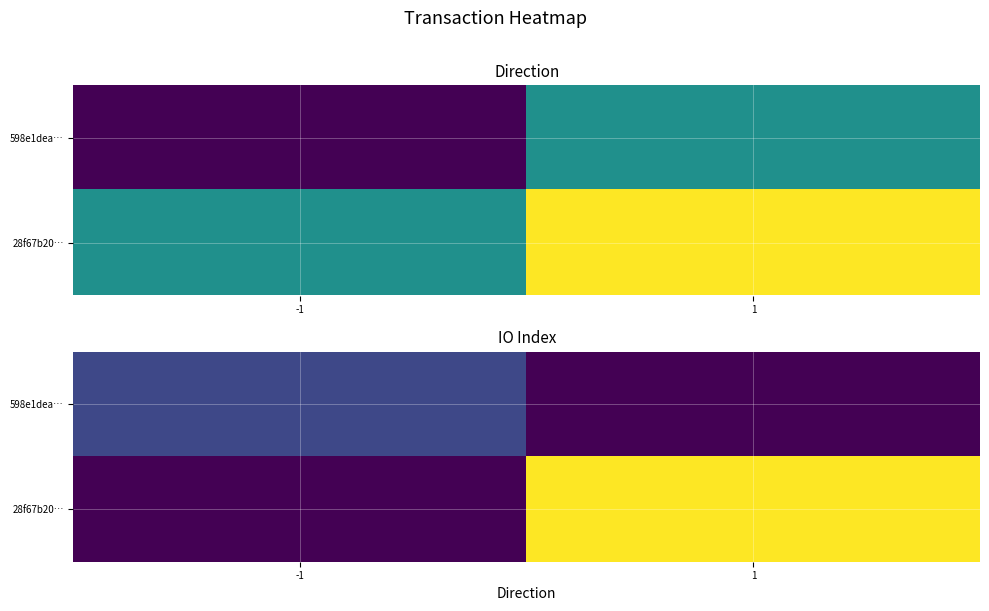

At which category is the sum across all series the highest?

1